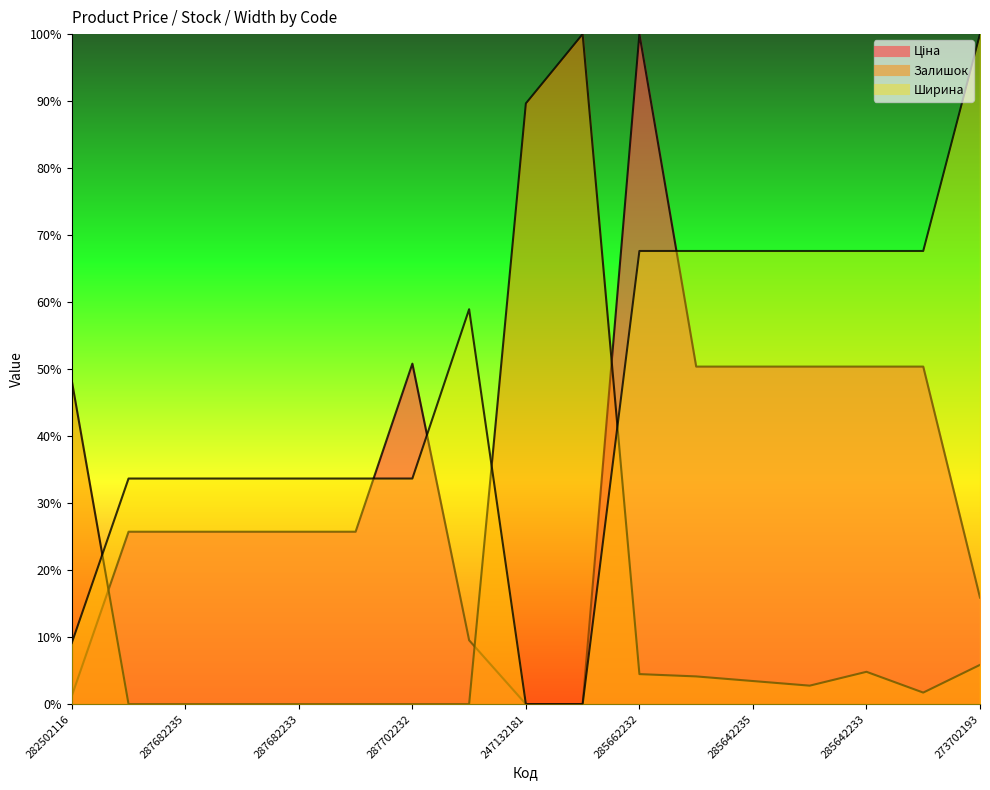

Between which two adjacent categories do Ширина and Ціна first intersect?

287682231 and 287702232